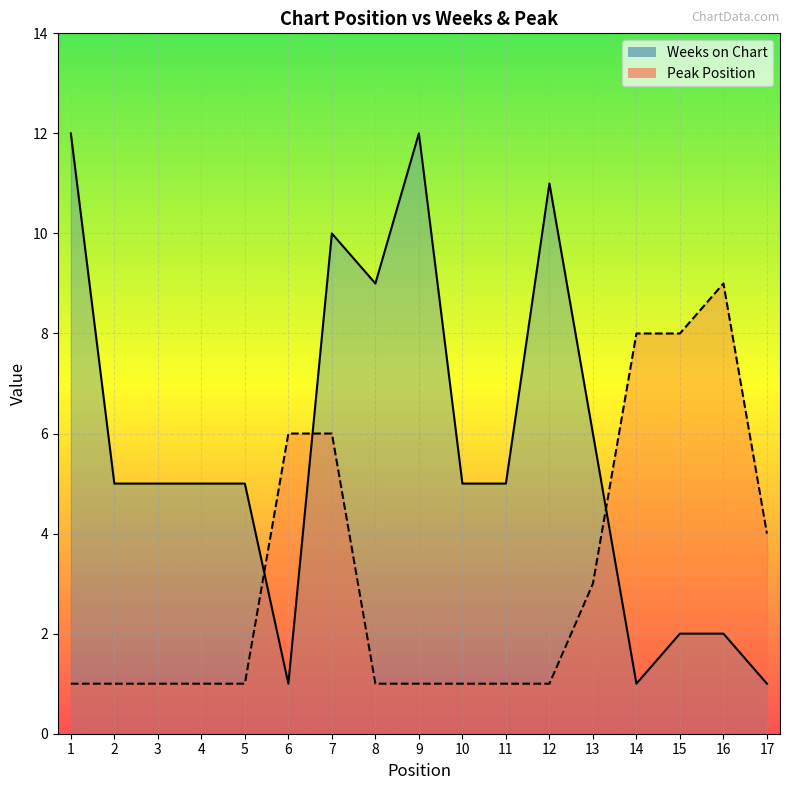

Which series has the largest total across all categories?

Weeks on Chart